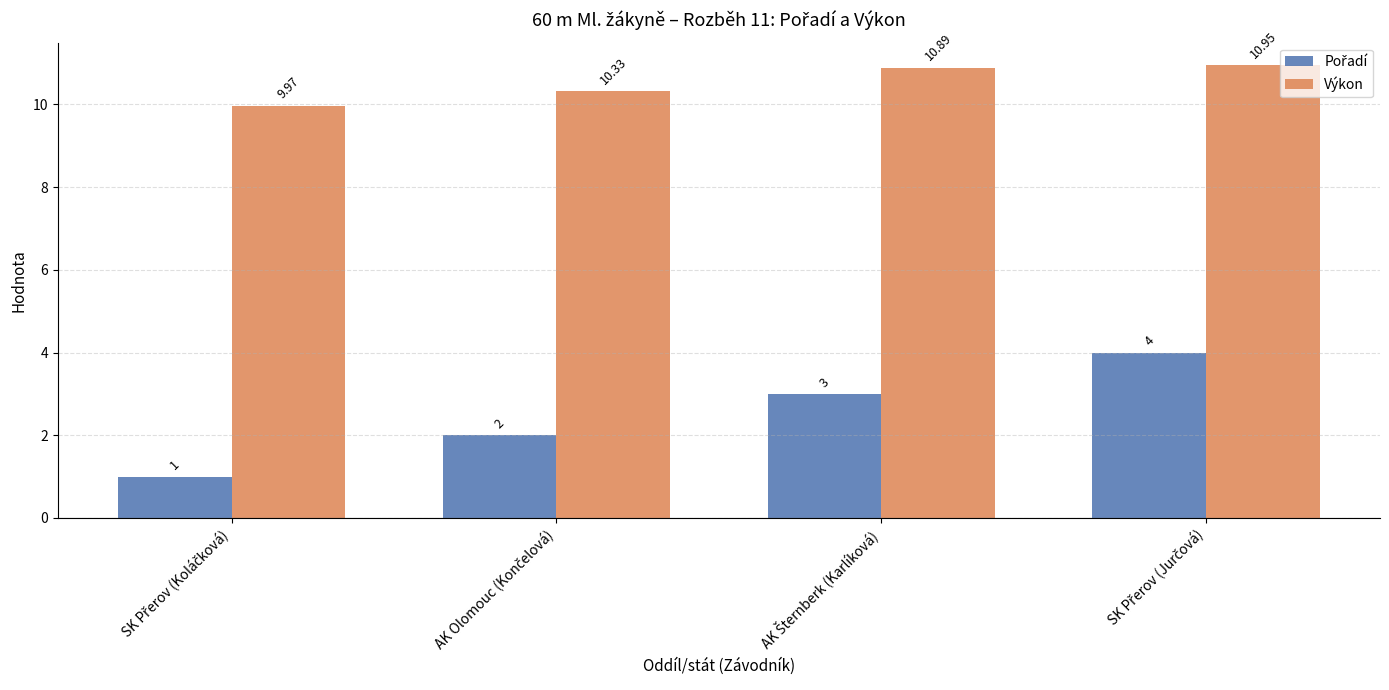

Count the number of categories in the chart.

4